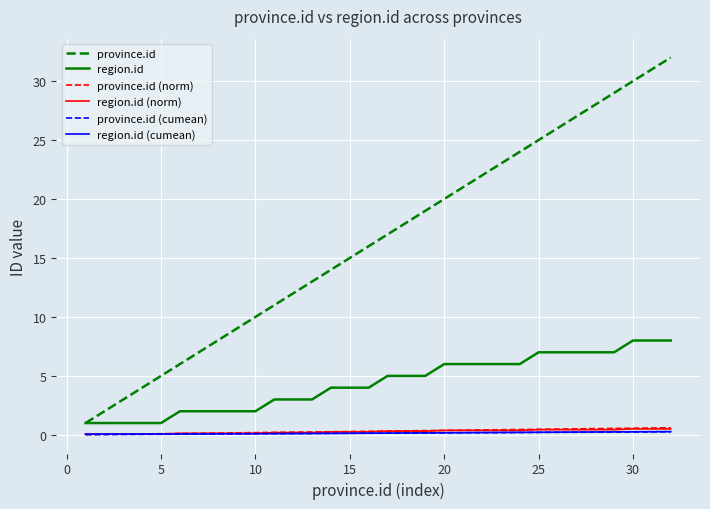

Which series has the widest spread of values?

province.id